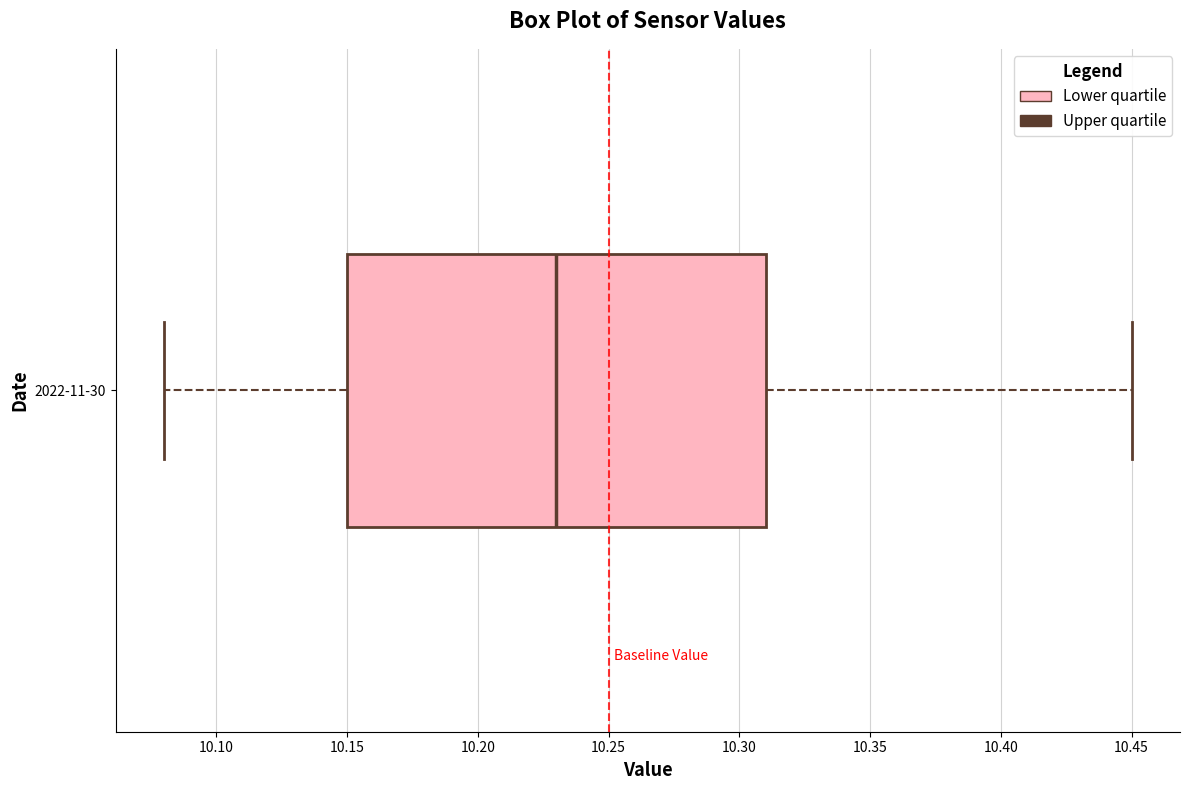

Transcribe this box plot: give where the median line is, the range the box spans, and where the two whiskers end, as read against the x-axis. The values are not printed on the chart, so give them approximately, as read against the axis.

median 10.23, box 10.15 to 10.31, whiskers 10.08 to 10.45